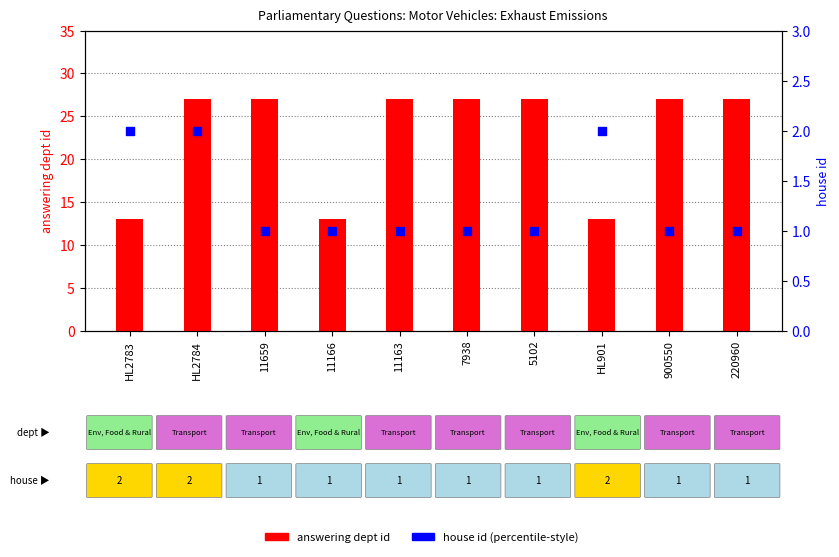

Which series reaches the minimum Y coordinate?

house id